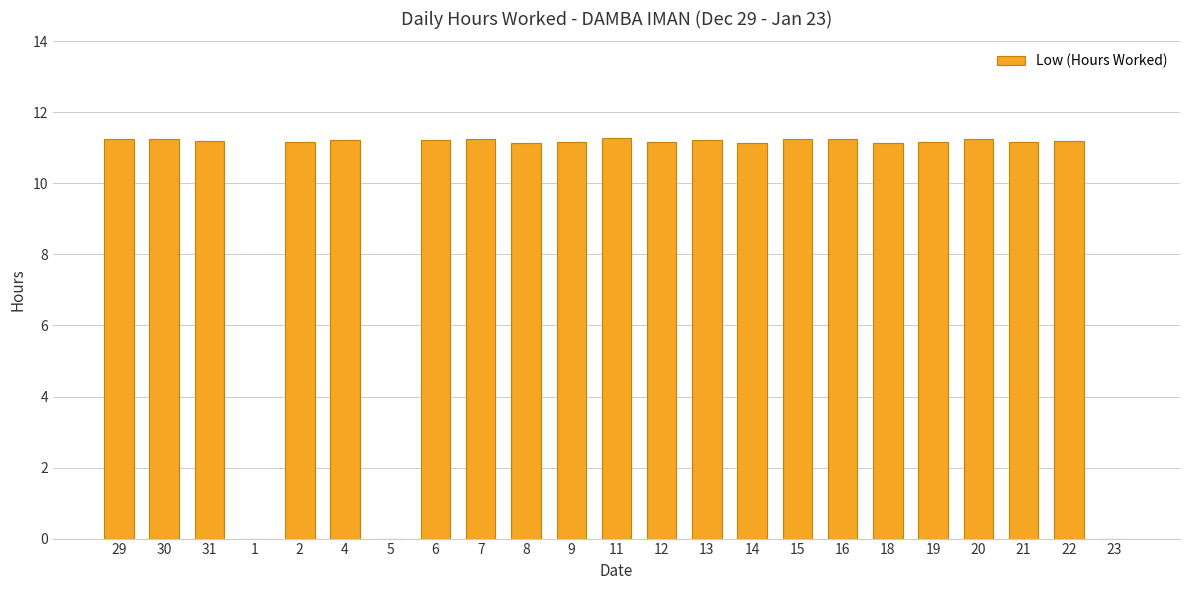

Approximately how many times larger is the value at 6 compared to 2?

1.0